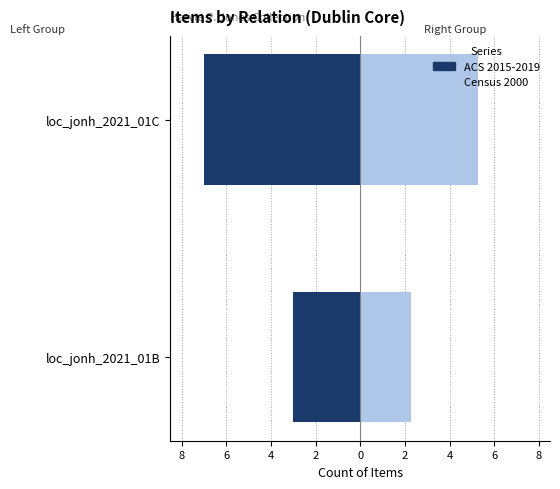

What is the minimum value shown in the chart?

-7.0